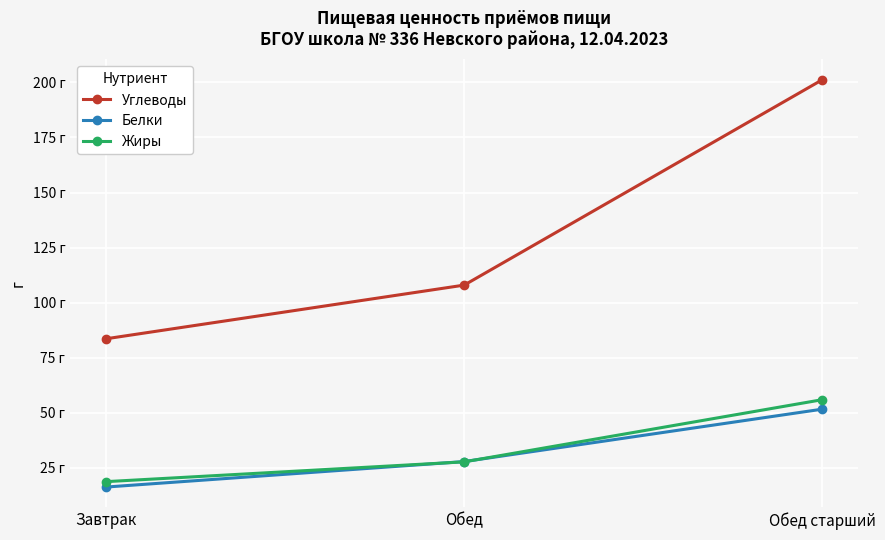

Reading left to right, transcribe all the data shown in this chart.

Углеводы: 83.6	108.0	201.2
Белки: 16.3	27.9	51.7
Жиры: 18.8	27.8	56.0